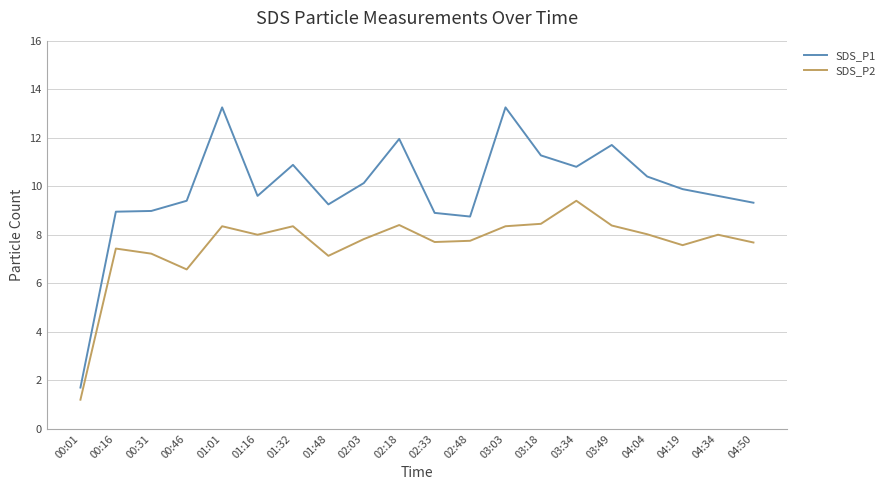

The value of SDS_P2 at 00:31 is 9.9. True or false?

False